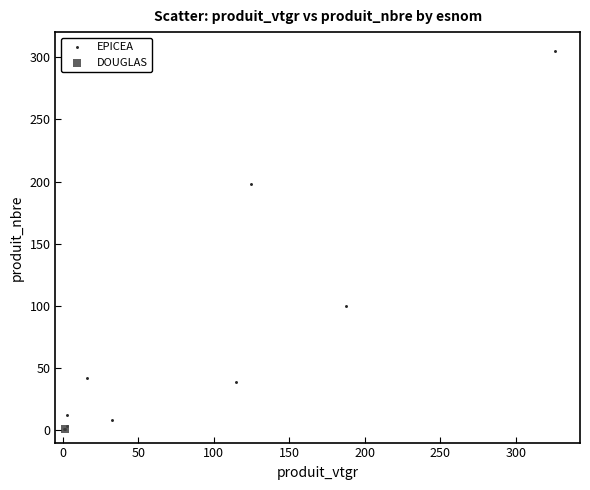

What are all the series names shown in the legend?

EPICEA, DOUGLAS